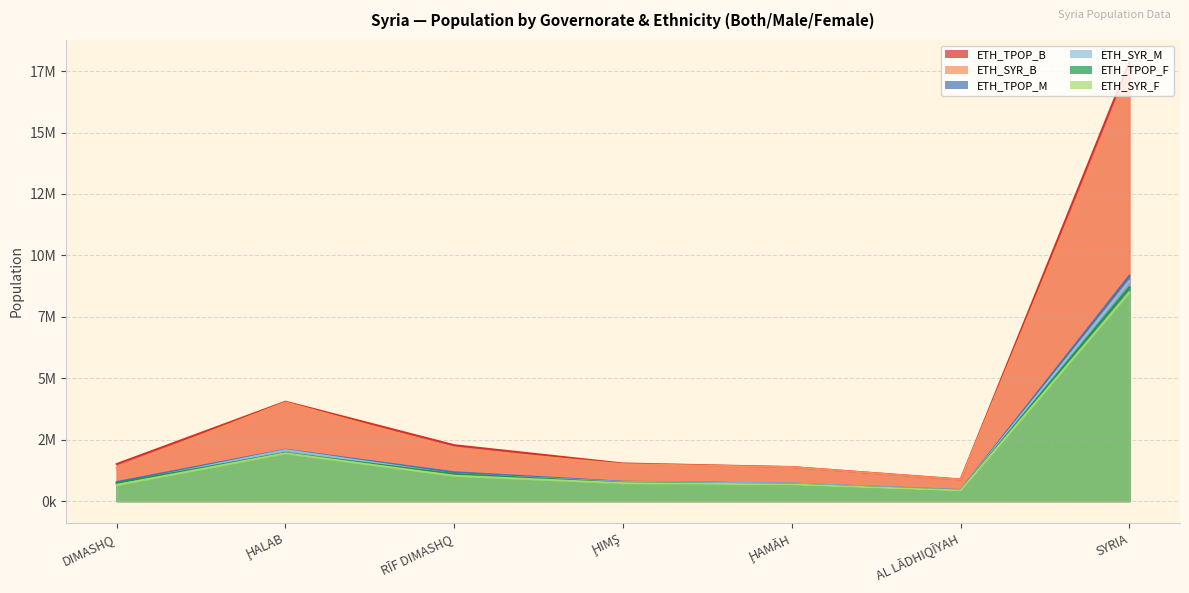

What is the value of the ETH_SYR_B point at the 6th from the left?

871239